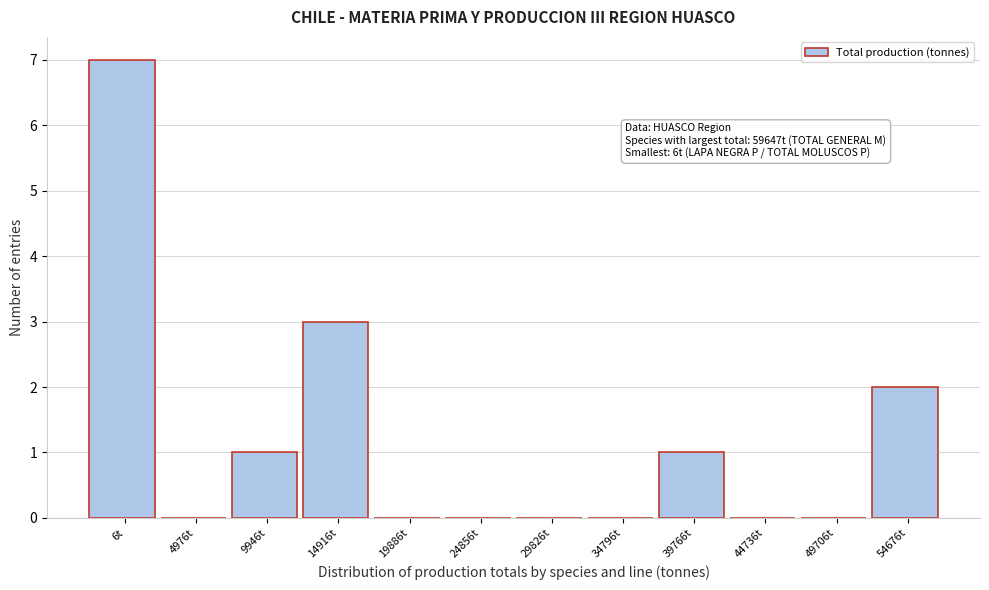

Reading left to right, extract all data points from this chart.

6t=7	4976t=0	9946t=1	14916t=3	19886t=0	24856t=0	29826t=0	34796t=0	39766t=1	44736t=0	49706t=0	54676t=2